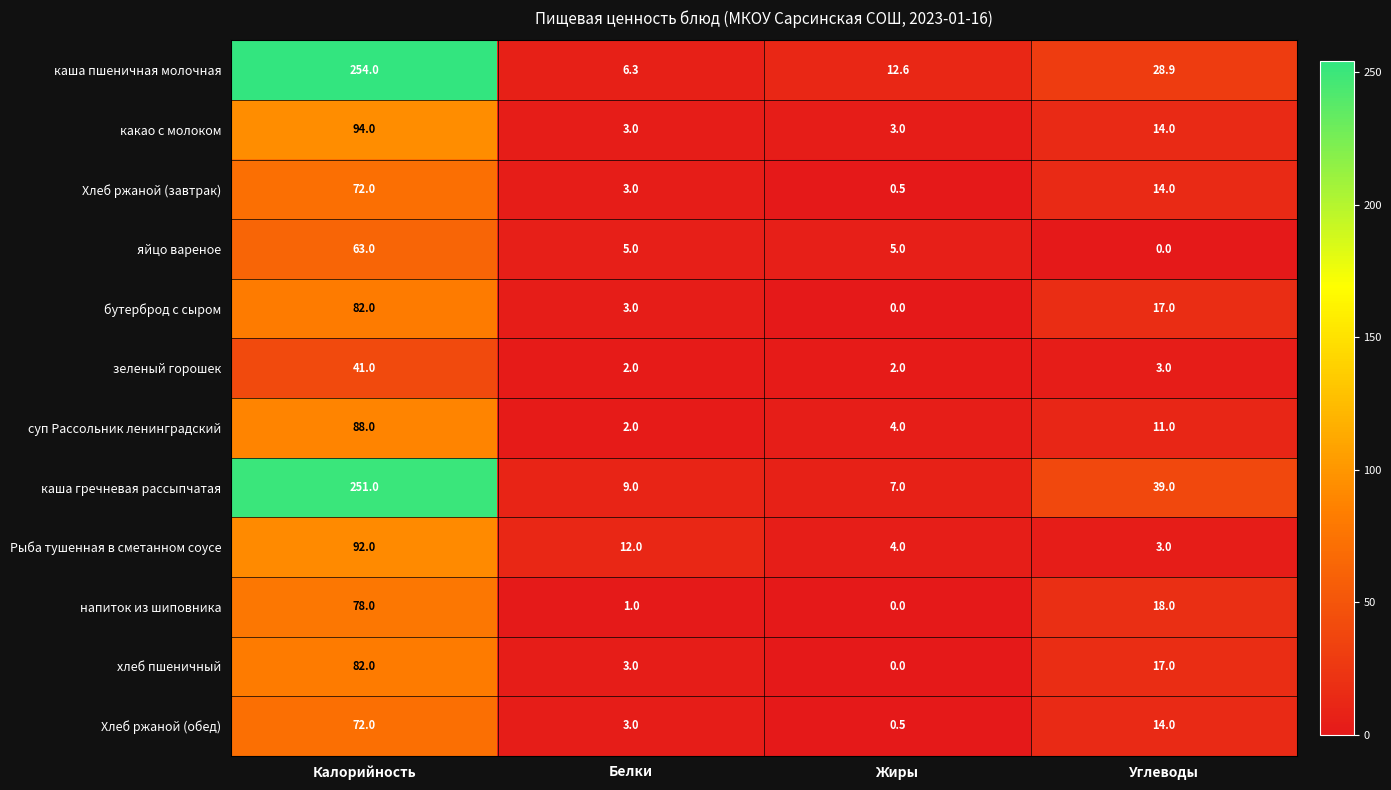

What is the total value across all series at Жиры?

38.6